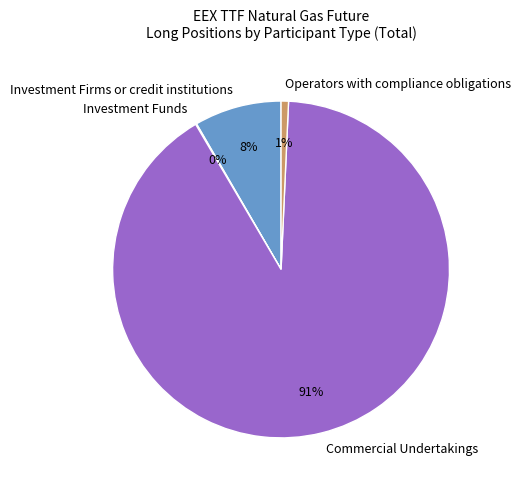

To the nearest percent, what is the average slice percentage?

25%